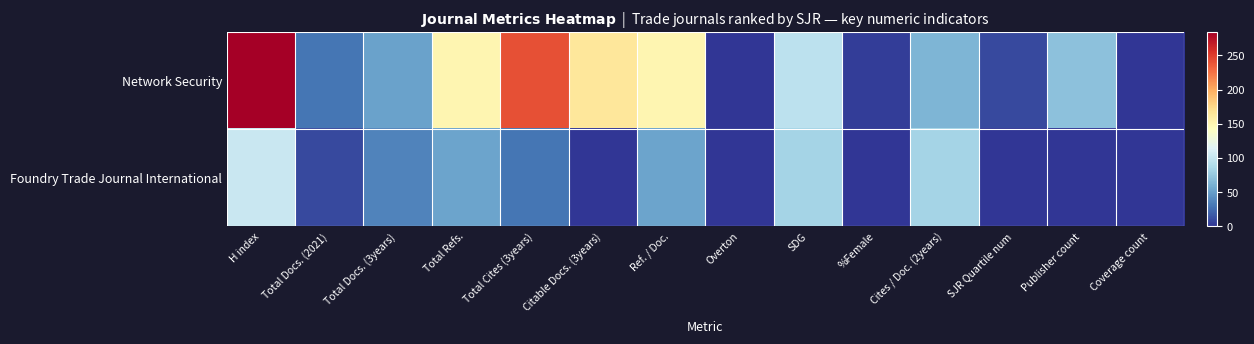

Reading left to right, list all the values displayed in this chart.

Network Security: H index=285	Total Docs. (2021)=30	Total Docs. (3years)=52	Total Refs.=151	Total Cites (3years)=241	Citable Docs. (3years)=164	Ref. / Doc.=151	Overton=0	SDG=95	%Female=4	Cites / Doc. (2years)=63	SJR Quartile num=10	Publisher count=71	Coverage count=0
Foundry Trade Journal International: H index=102	Total Docs. (2021)=9	Total Docs. (3years)=36	Total Refs.=53	Total Cites (3years)=30	Citable Docs. (3years)=1	Ref. / Doc.=53	Overton=0	SDG=83	%Female=0	Cites / Doc. (2years)=83	SJR Quartile num=0	Publisher count=0	Coverage count=0